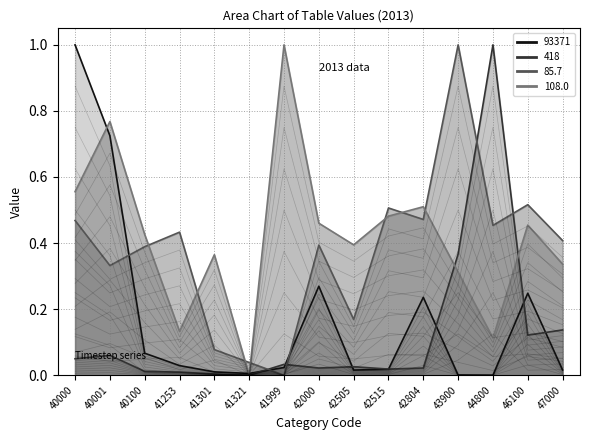

Which has a higher value, 43900 or 41301?

41301